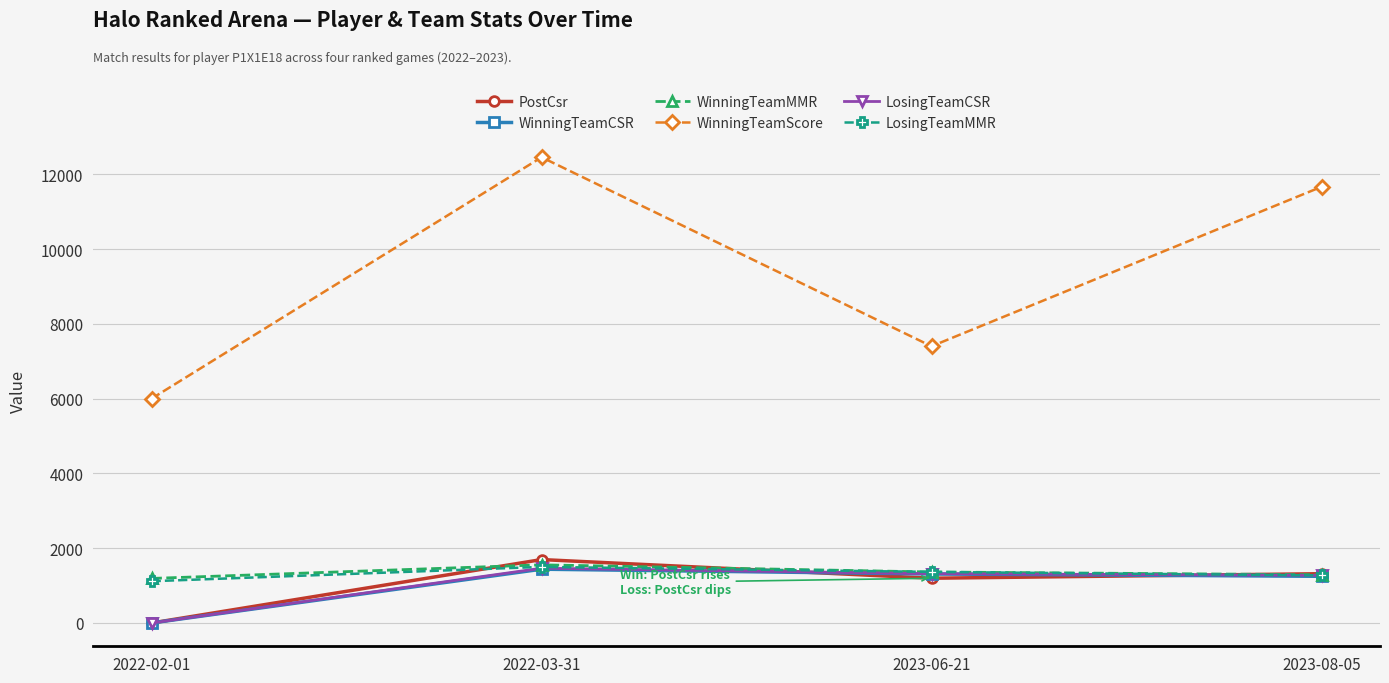

True or false: WinningTeamScore and LosingTeamCSR intersect in this chart.

False